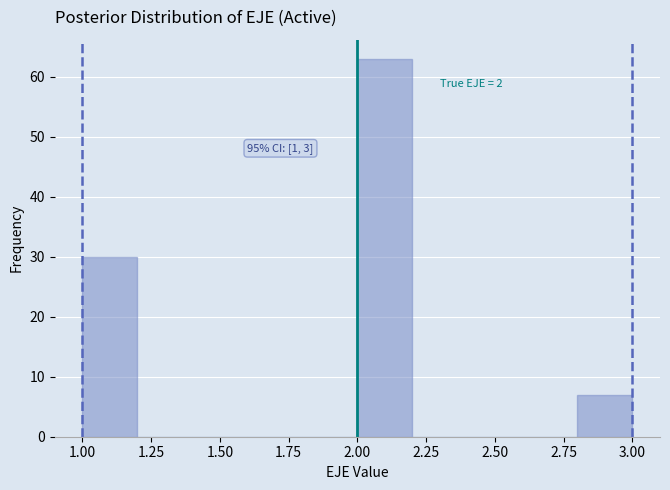

Which range on the x-axis has the tallest bar?

2.0 to 2.2